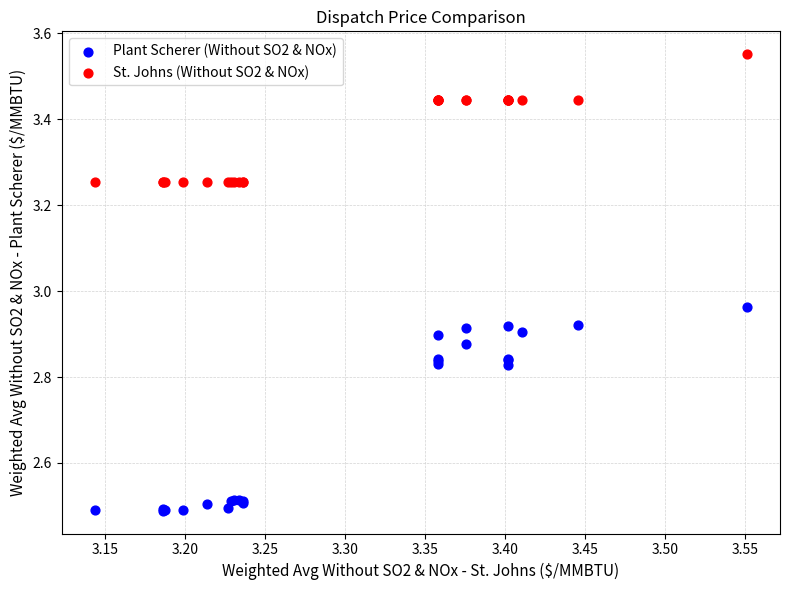

Which series reaches the minimum Y coordinate?

Plant Scherer (Without SO2 & NOx)